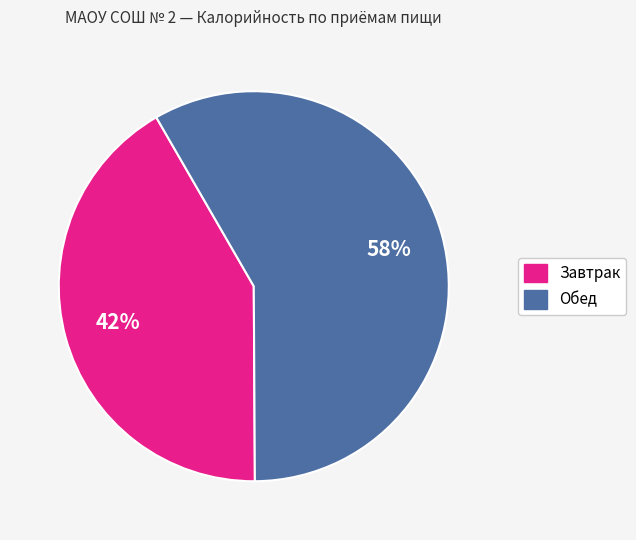

Is there a majority slice in this chart?

Yes